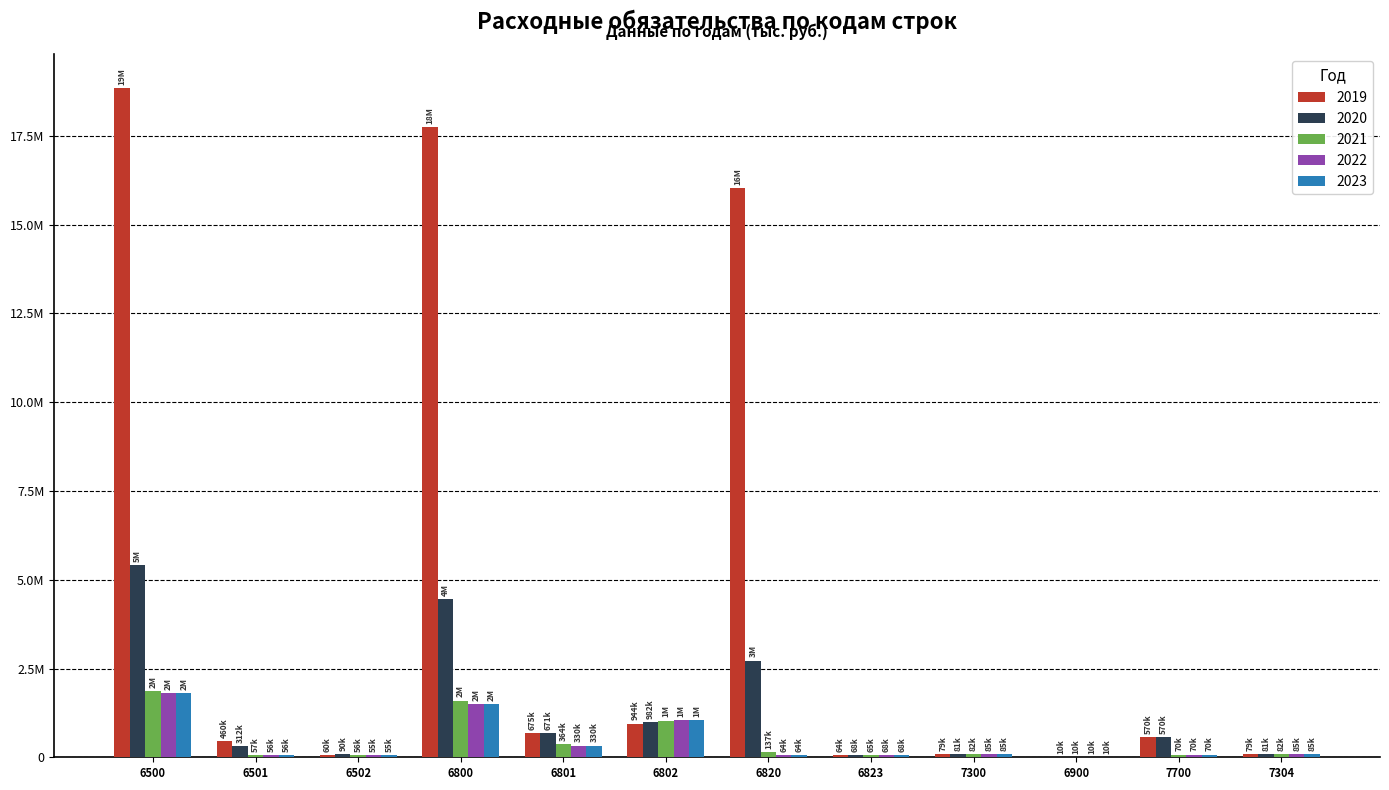

What is the value of the 2019 bar at the 11th from the left?

569993.0